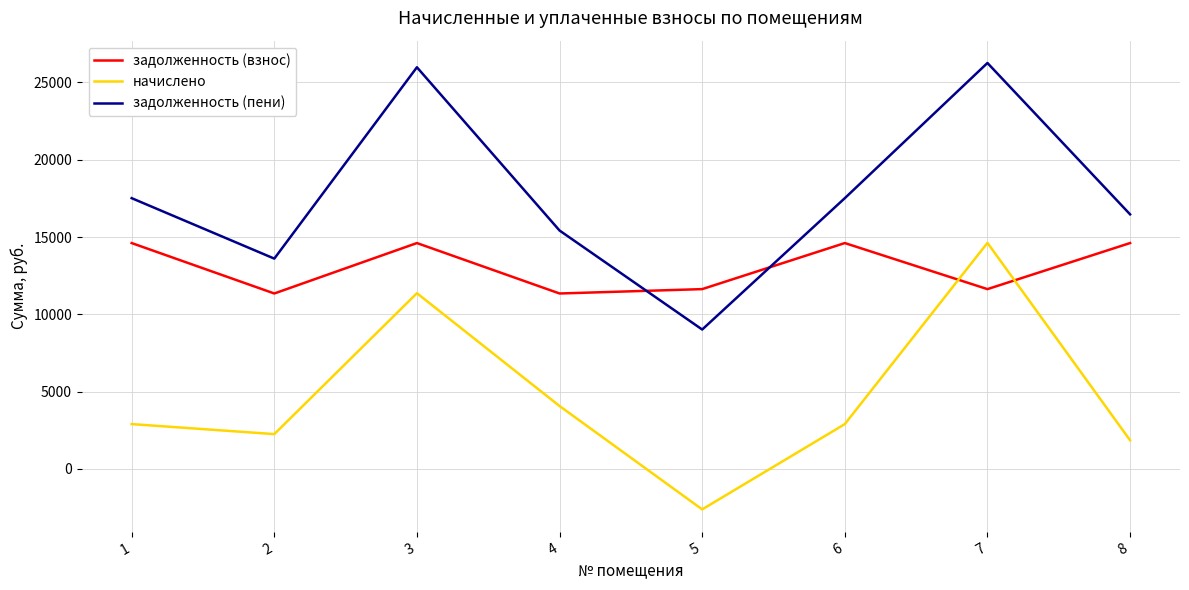

Where do начислено and задолженность (взнос) first cross each other?

6 and 7